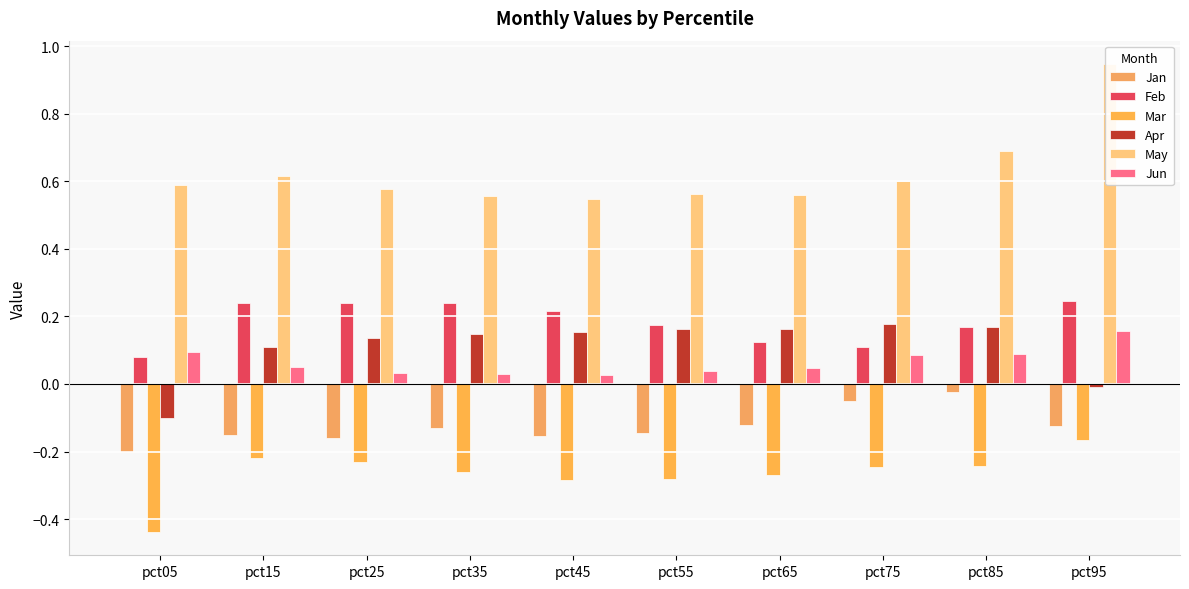

Reading left to right, extract all data points from this chart.

Jan: pct05=-0.2	pct15=-0.2	pct25=-0.2	pct35=-0.1	pct45=-0.2	pct55=-0.1	pct65=-0.1	pct75=-0.1	pct85=-0.0	pct95=-0.1
Feb: pct05=0.1	pct15=0.2	pct25=0.2	pct35=0.2	pct45=0.2	pct55=0.2	pct65=0.1	pct75=0.1	pct85=0.2	pct95=0.2
Mar: pct05=-0.4	pct15=-0.2	pct25=-0.2	pct35=-0.3	pct45=-0.3	pct55=-0.3	pct65=-0.3	pct75=-0.2	pct85=-0.2	pct95=-0.2
Apr: pct05=-0.1	pct15=0.1	pct25=0.1	pct35=0.1	pct45=0.2	pct55=0.2	pct65=0.2	pct75=0.2	pct85=0.2	pct95=-0.0
May: pct05=0.6	pct15=0.6	pct25=0.6	pct35=0.6	pct45=0.5	pct55=0.6	pct65=0.6	pct75=0.6	pct85=0.7	pct95=0.9
Jun: pct05=0.1	pct15=0.0	pct25=0.0	pct35=0.0	pct45=0.0	pct55=0.0	pct65=0.0	pct75=0.1	pct85=0.1	pct95=0.2